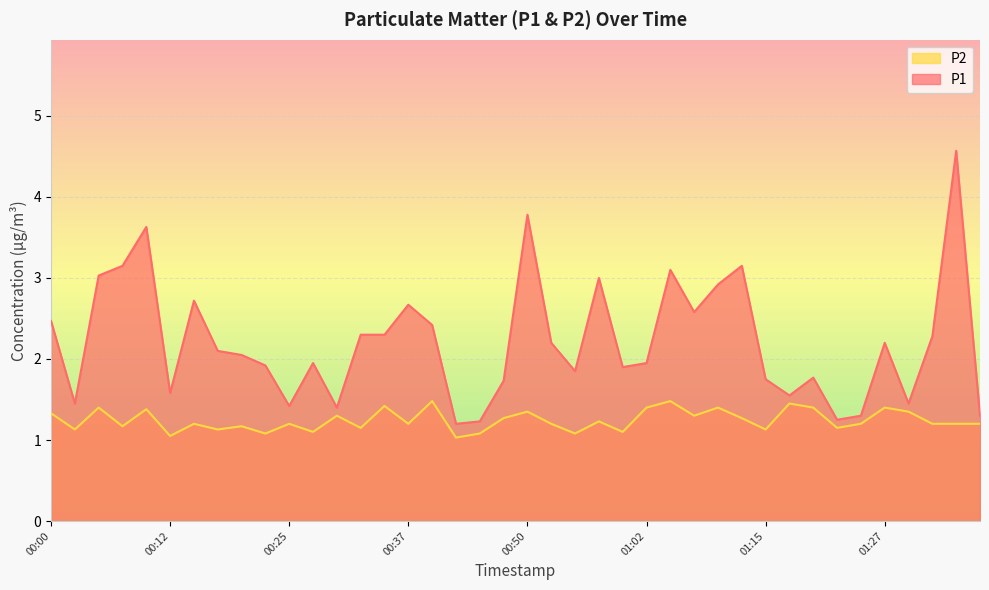

True or false: P1 has a value of 3.6 at 00:10.

True